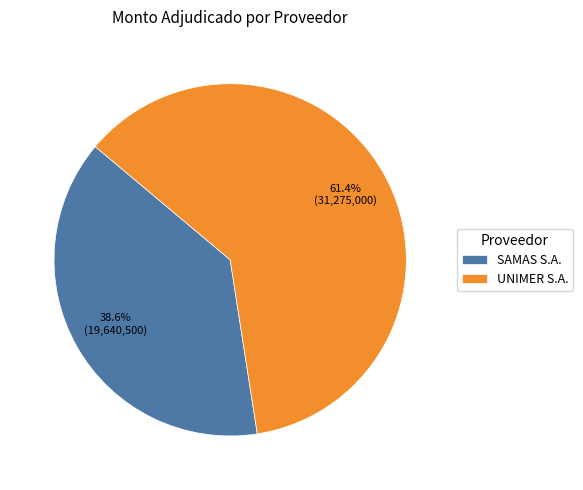

What percentage is the UNIMER S.A. slice, to the nearest percent?

61%